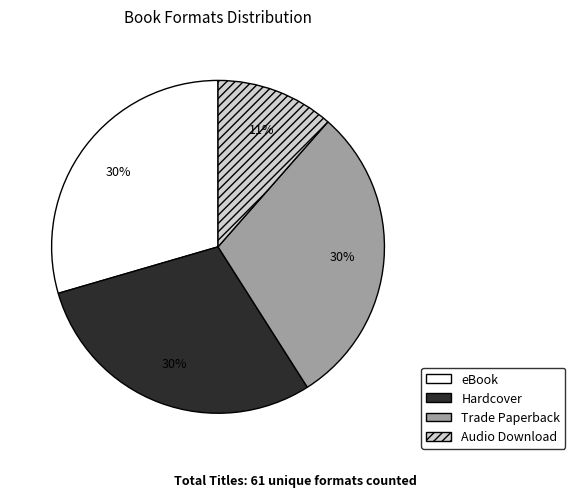

Does any single category account for the majority?

No